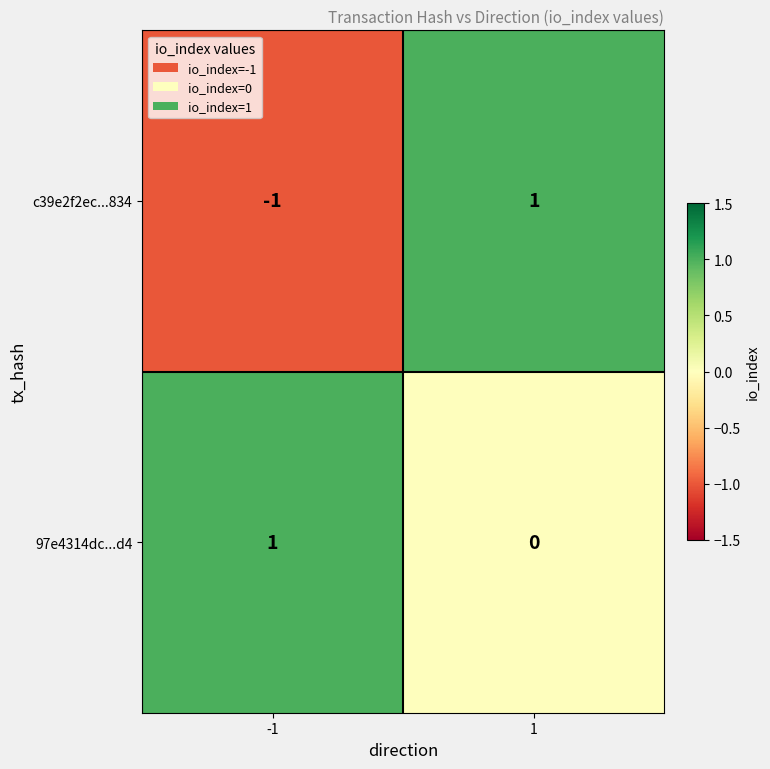

Which series has the largest range (max minus min)?

c39e2f2ec...834